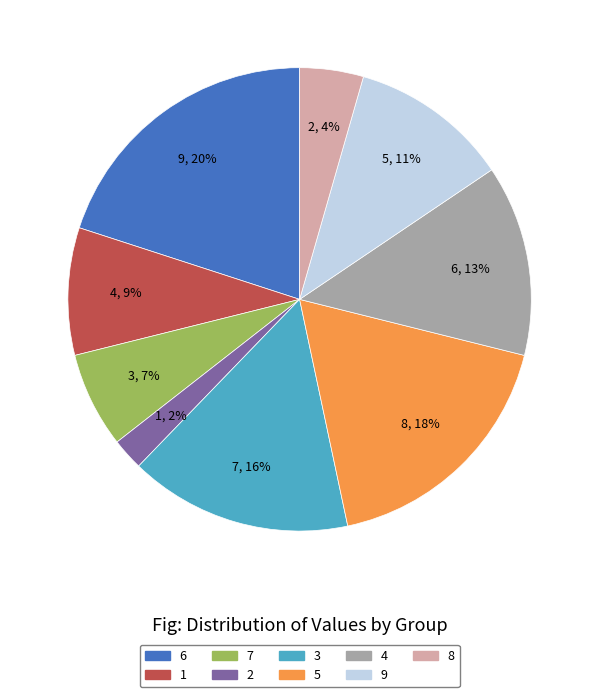

Rank the categories by value from lowest to highest.

2, 8, 7, 1, 9, 4, 3, 5, 6